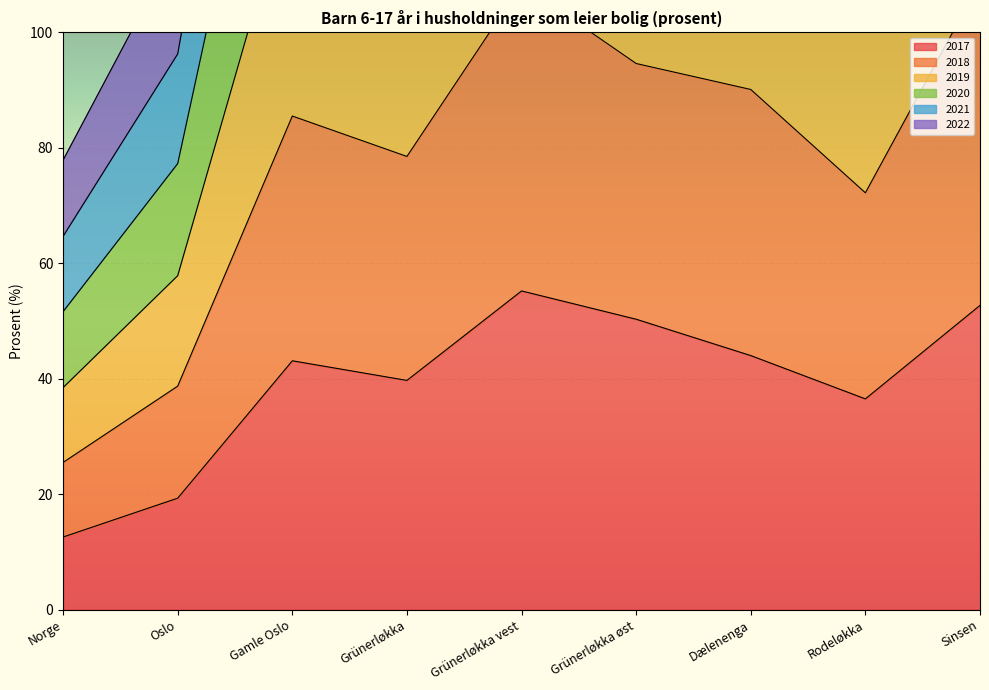

What value does the 2020 series have at Gamle Oslo?

208.2